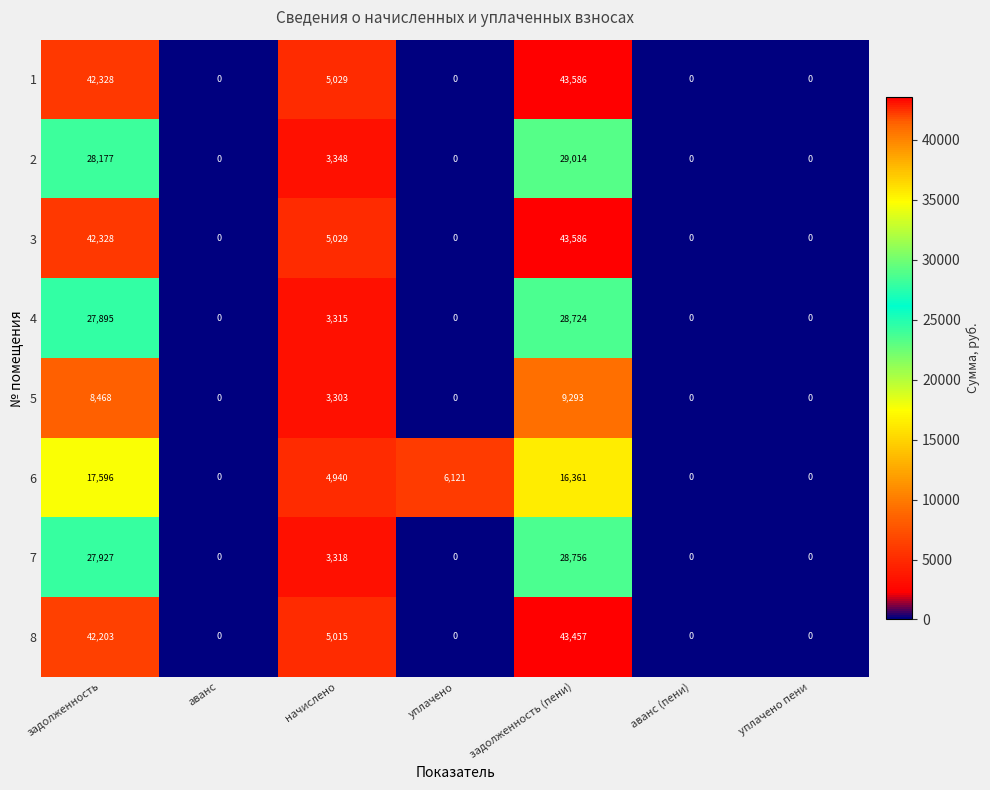

What is the greatest value displayed?

43586